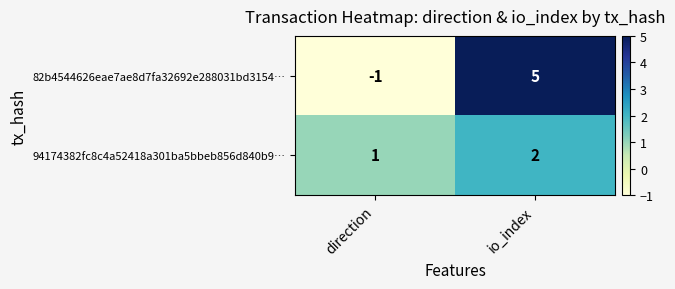

What is the difference between the maximum and minimum values in the 82b4544626eae7ae8d7fa32692e288031bd3154… series?

6